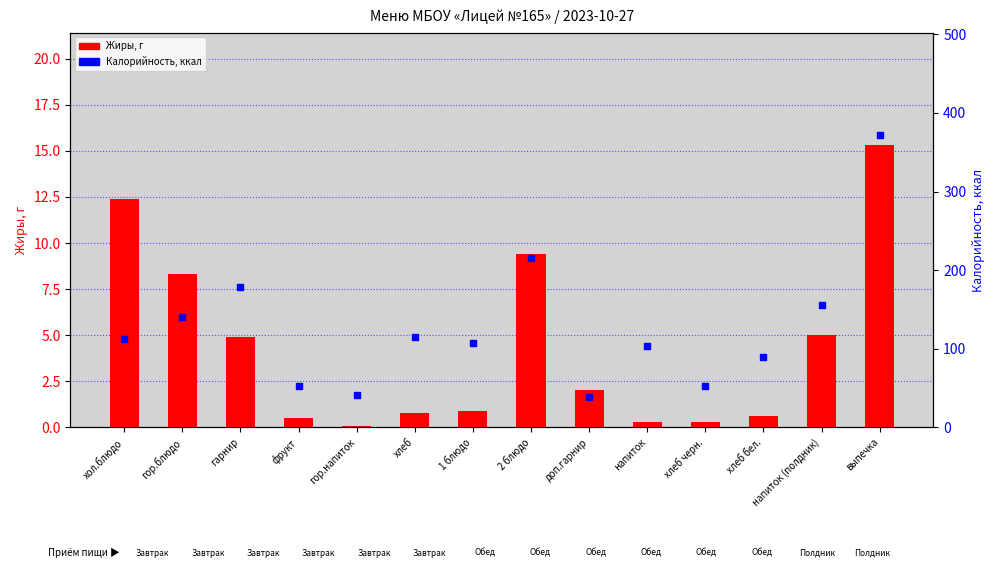

Which series has the largest total across all categories?

Калорийность